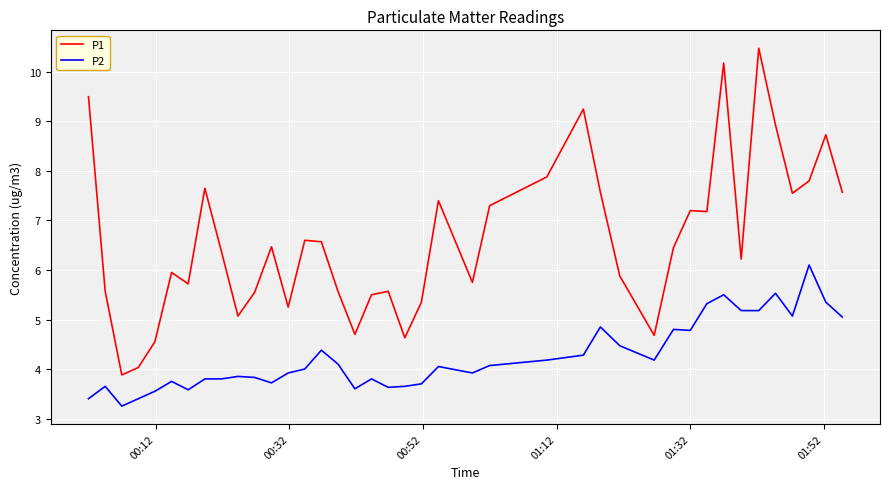

Which series has the largest total across all categories?

P1